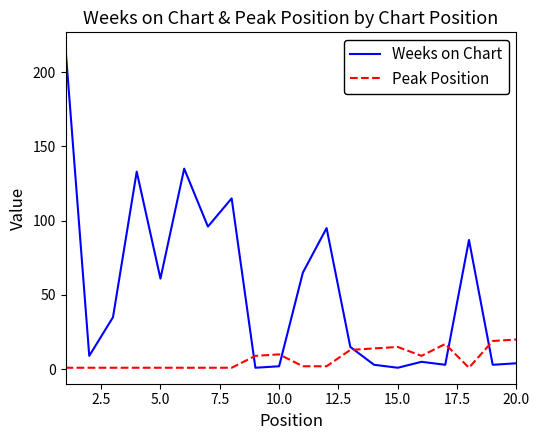

In Weeks on Chart, how many points are higher than both neighbors (excluding endpoints)?

6